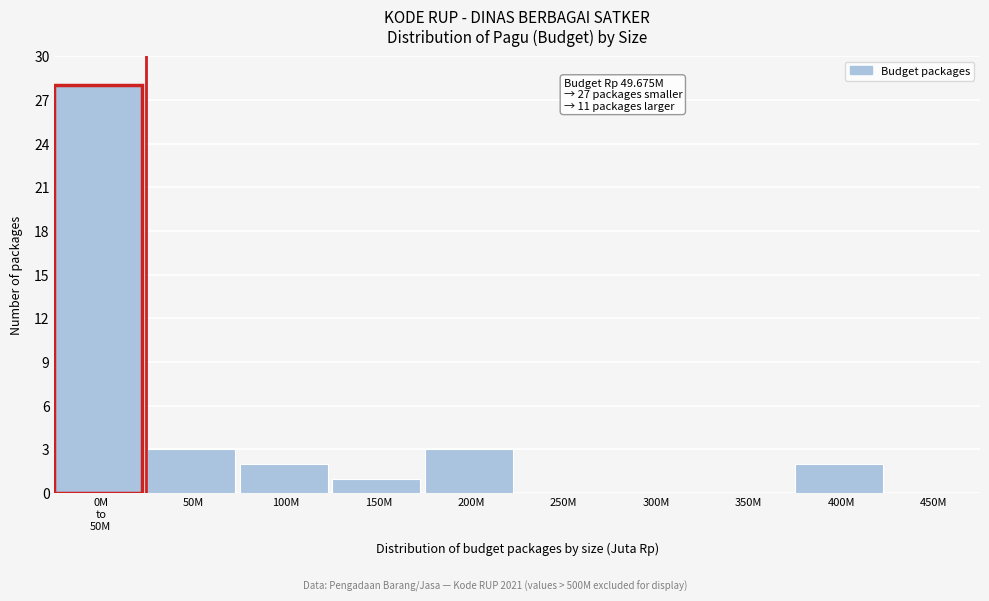

The value at 300M is 0. True or false?

True